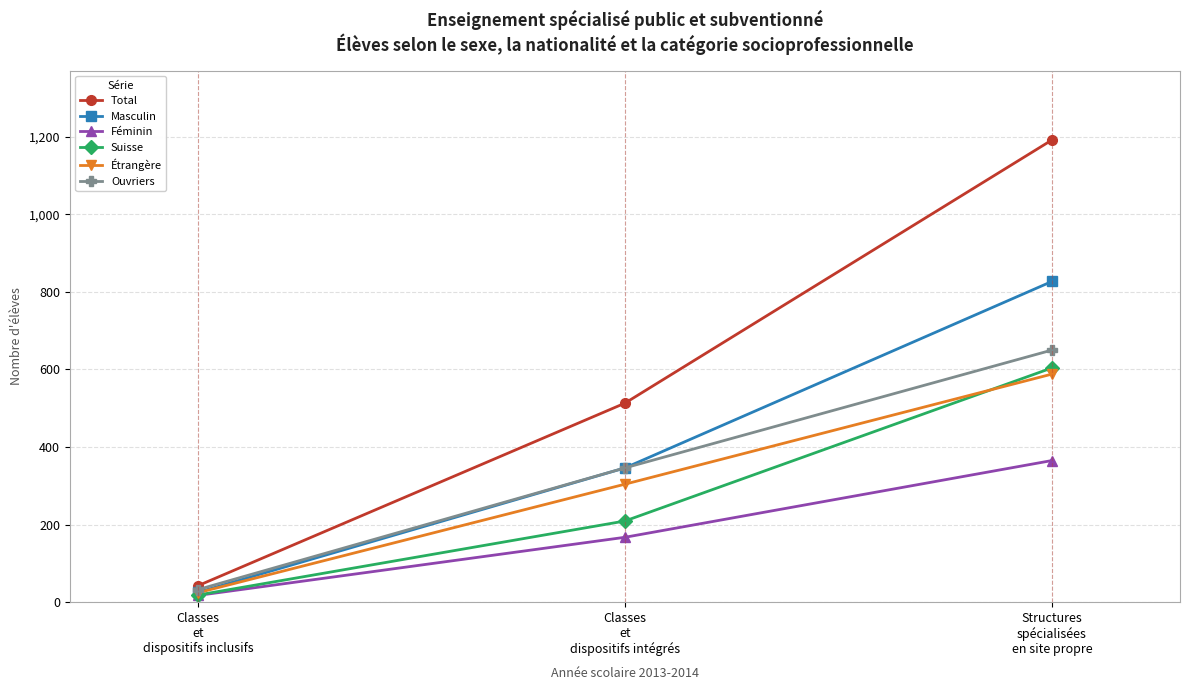

Which series has the widest spread of values?

Total